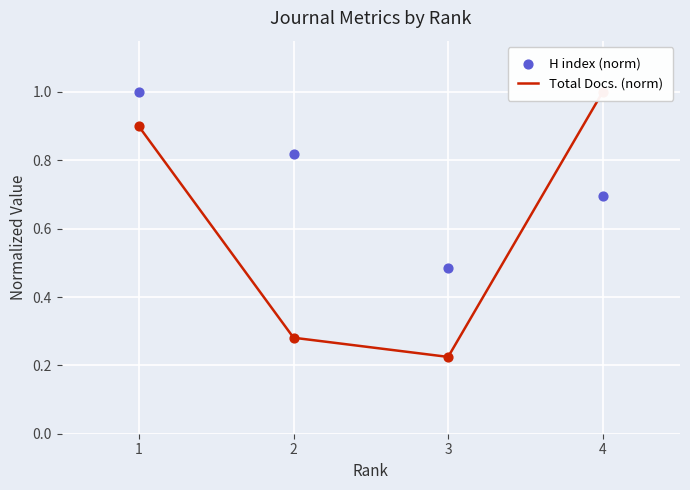

Which series has the largest Y range (max minus min)?

Total Docs. (norm)